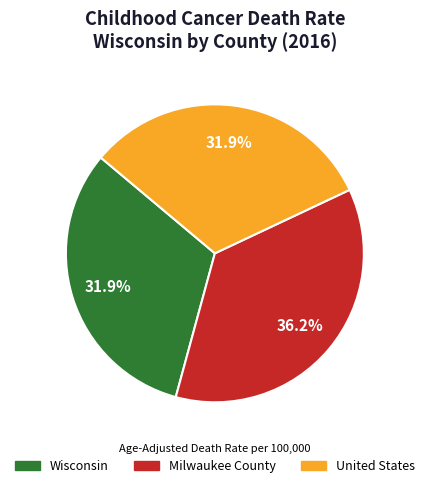

Which category has the biggest portion of the pie?

Milwaukee County